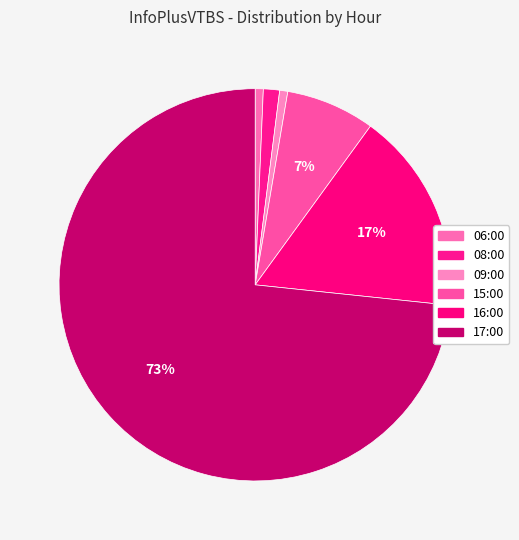

How many slices are in this pie chart?

6